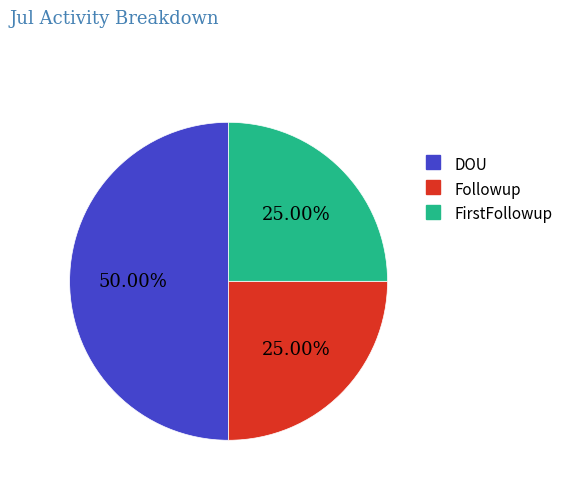

How many slices are in this pie chart?

3